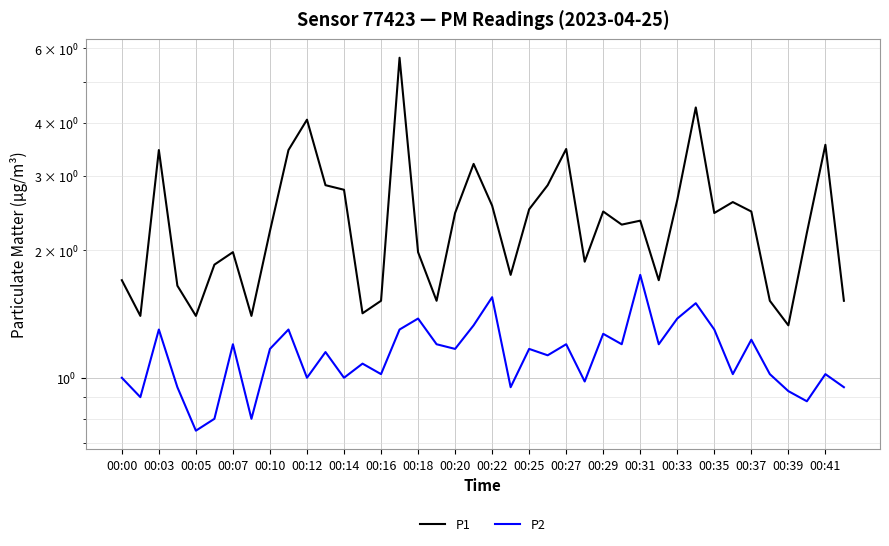

What is the average value of the P1 series?

2.4